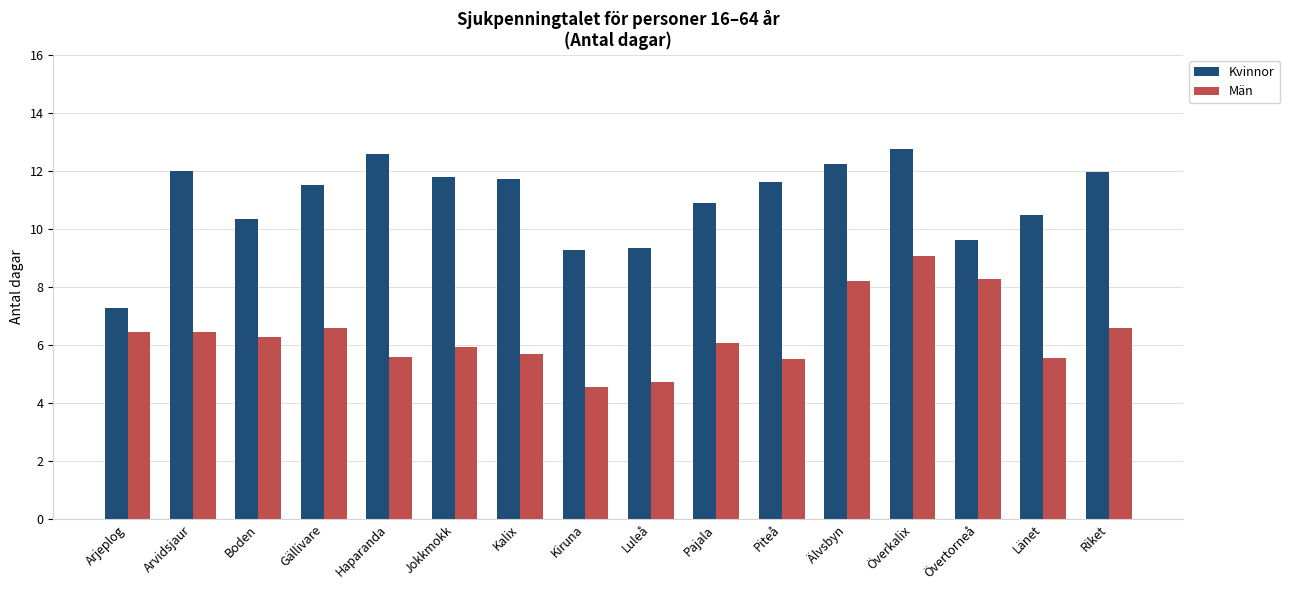

What is the lowest value of the Kvinnor series?

7.3